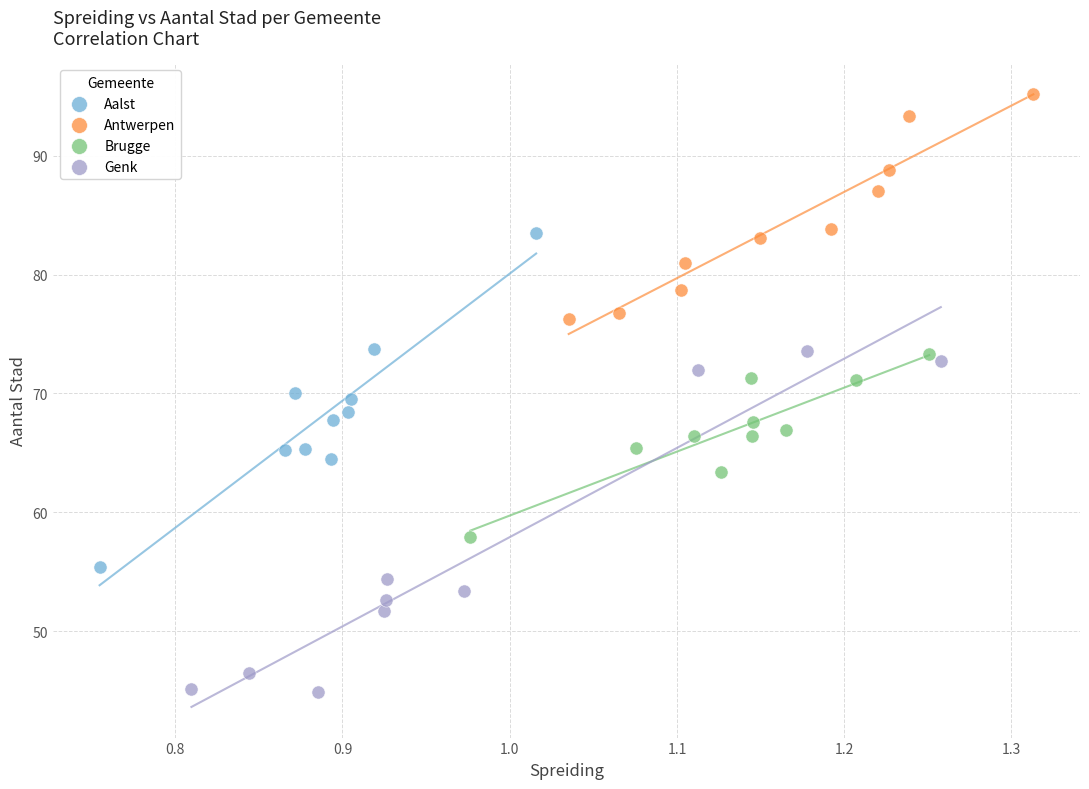

Which series contains the highest Y value?

Antwerpen